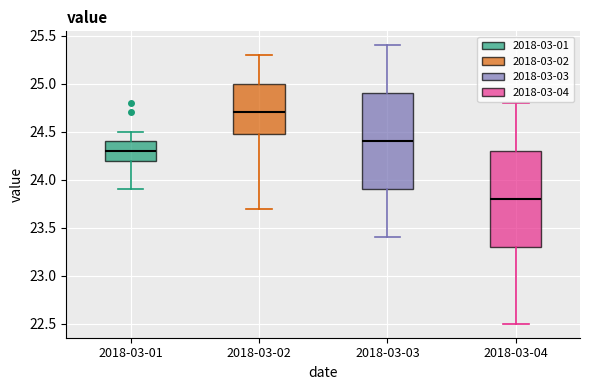

Reading left to right, transcribe this box plot: for each box, give where its median line is, the range the box spans, and where its two whiskers end, as read against the y-axis. The values are not printed on the chart, so give them approximately, as read against the axis.

2018-03-01: median 24.3, box 24.2 to 24.4, whiskers 23.9 to 24.5
2018-03-02: median 24.7, box 24.5 to 25.0, whiskers 23.7 to 25.3
2018-03-03: median 24.4, box 23.9 to 24.9, whiskers 23.4 to 25.4
2018-03-04: median 23.8, box 23.3 to 24.3, whiskers 22.5 to 24.8